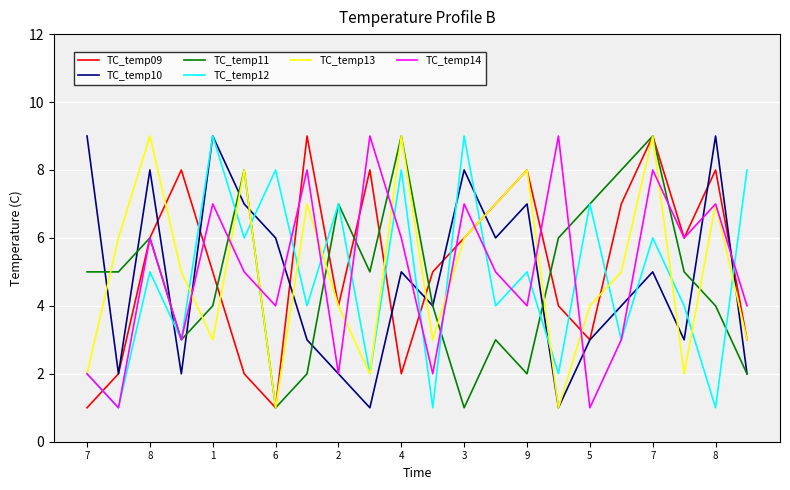

True or false: TC_temp14 has more than 0 points higher than both neighbors.

True